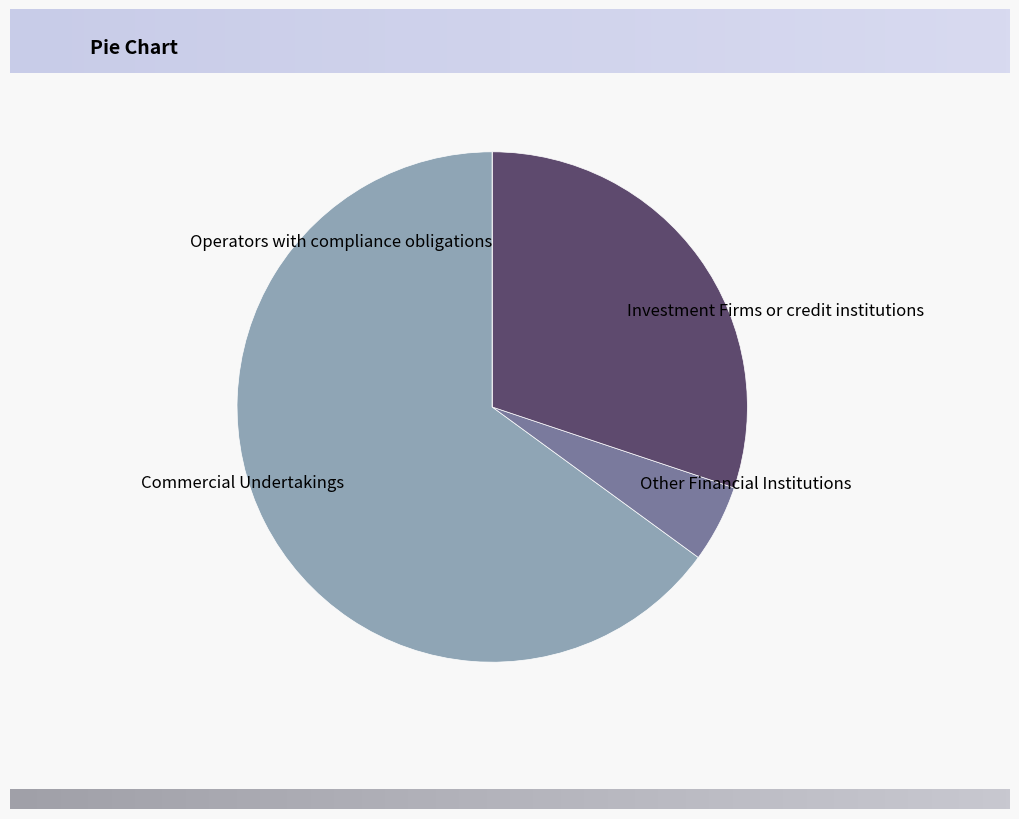

Approximately how many times larger is the value at Investment Firms or credit institutions compared to Commercial Undertakings?

0.5